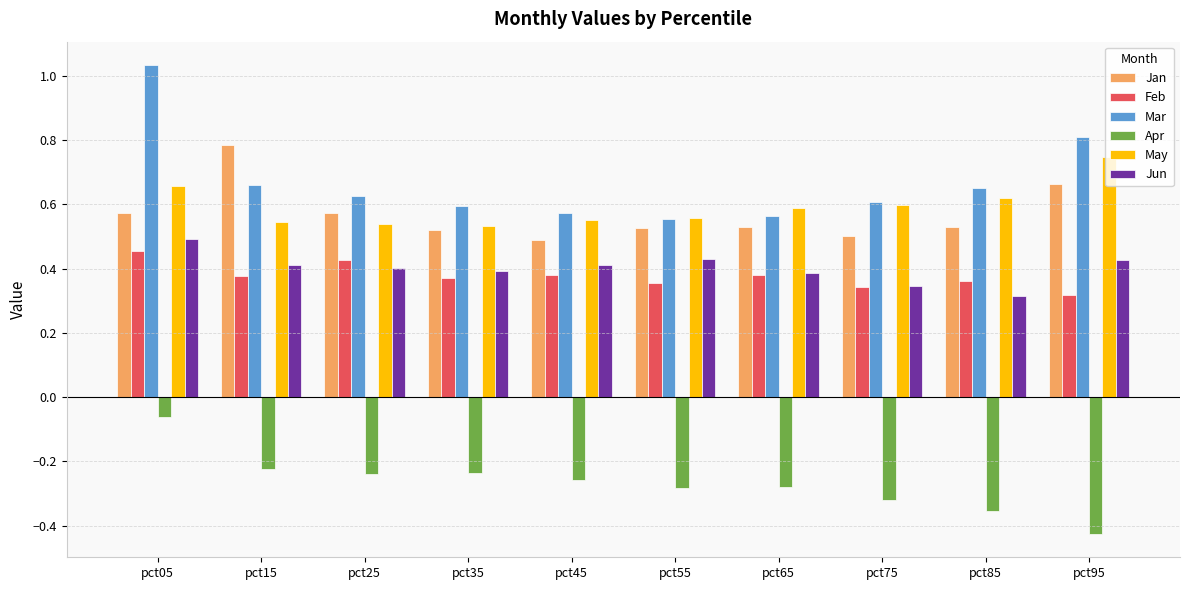

At which category does the chart reach its minimum across all series?

pct95